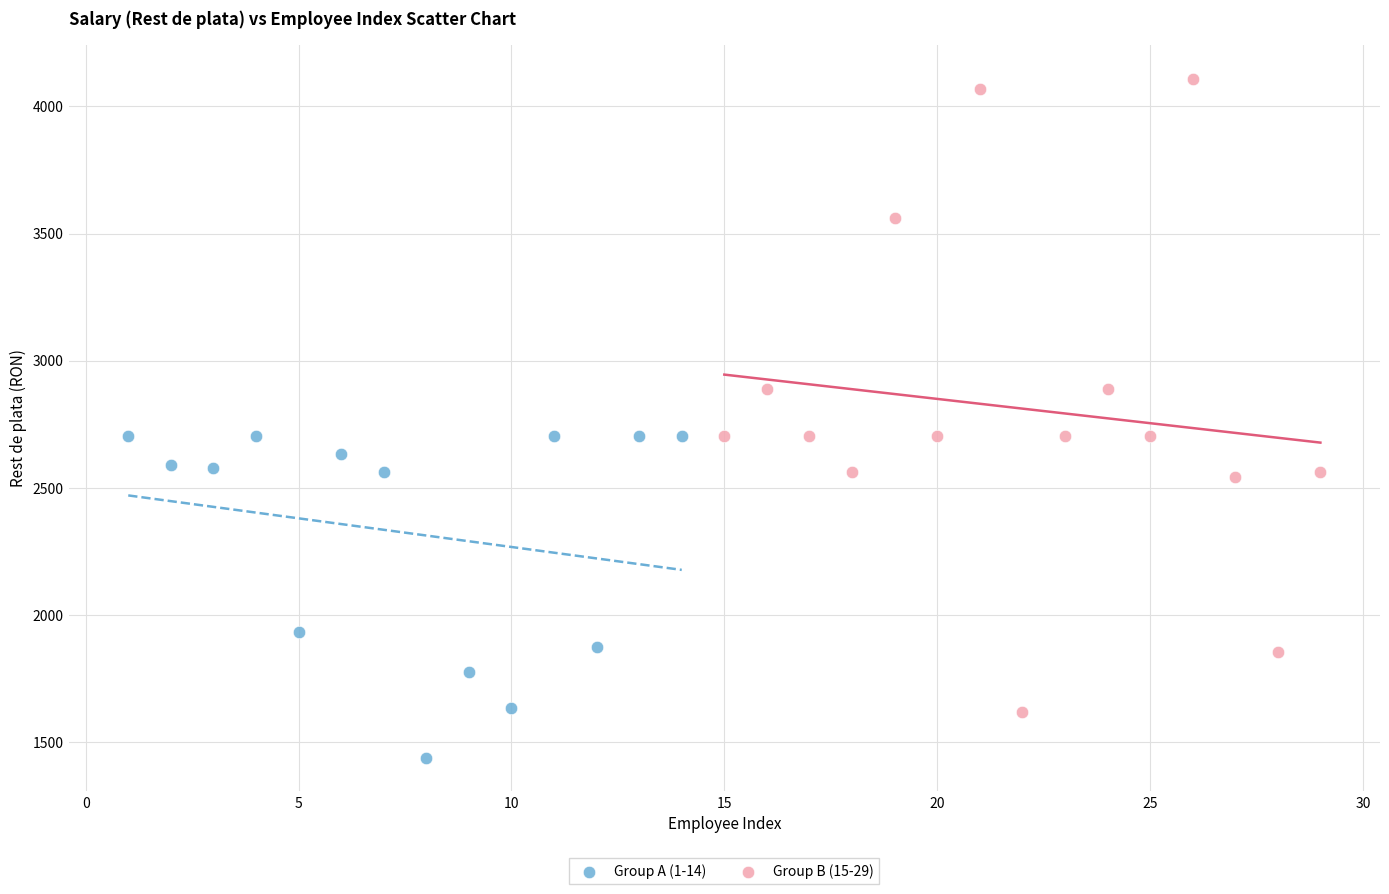

Which series contains the highest Y value?

Group B (15-29)